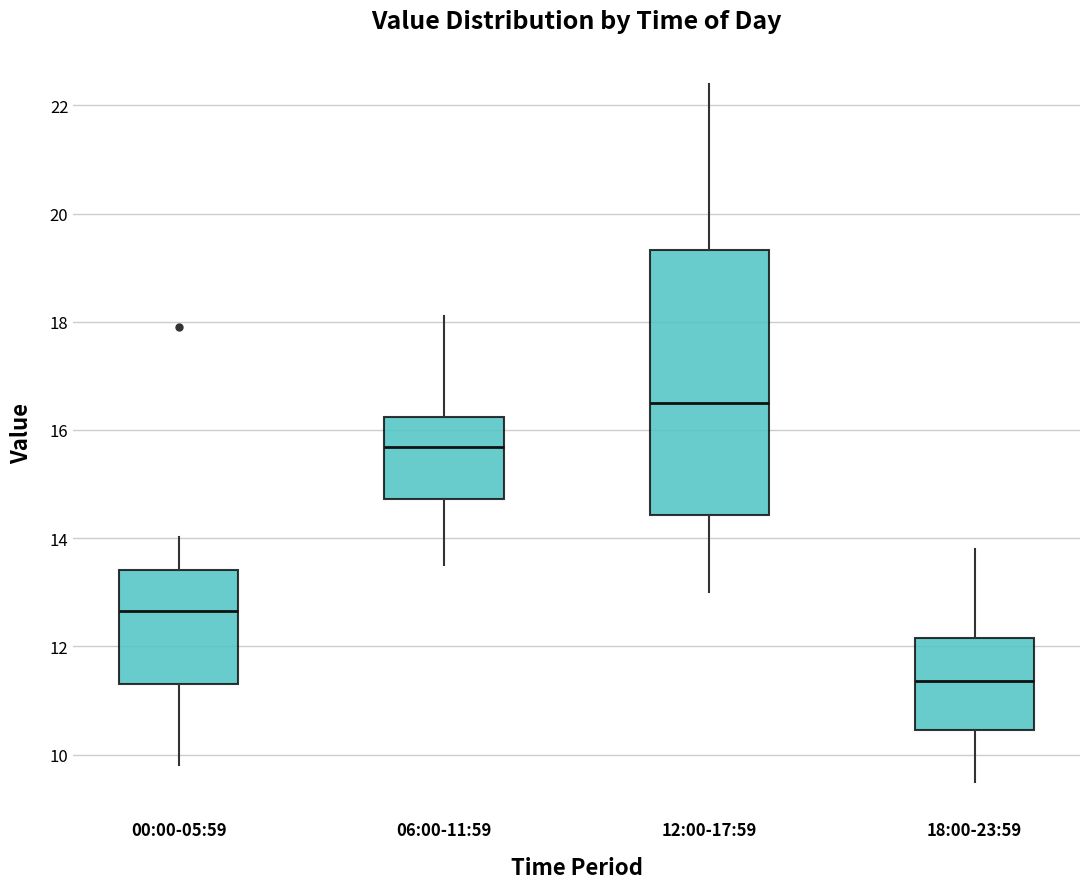

Reading left to right, read every box against the y-axis: the position of its median line, the range the box covers, and the ends of its whiskers. The values are not printed on the chart, so give them approximately, as read against the axis.

00:00-05:59: median 12.6, box 11.2 to 13.4, whiskers 9.8 to 14.0
06:00-11:59: median 15.6, box 14.8 to 16.2, whiskers 13.6 to 18.2
12:00-17:59: median 16.6, box 14.4 to 19.4, whiskers 13.0 to 22.4
18:00-23:59: median 11.4, box 10.4 to 12.2, whiskers 9.6 to 13.8